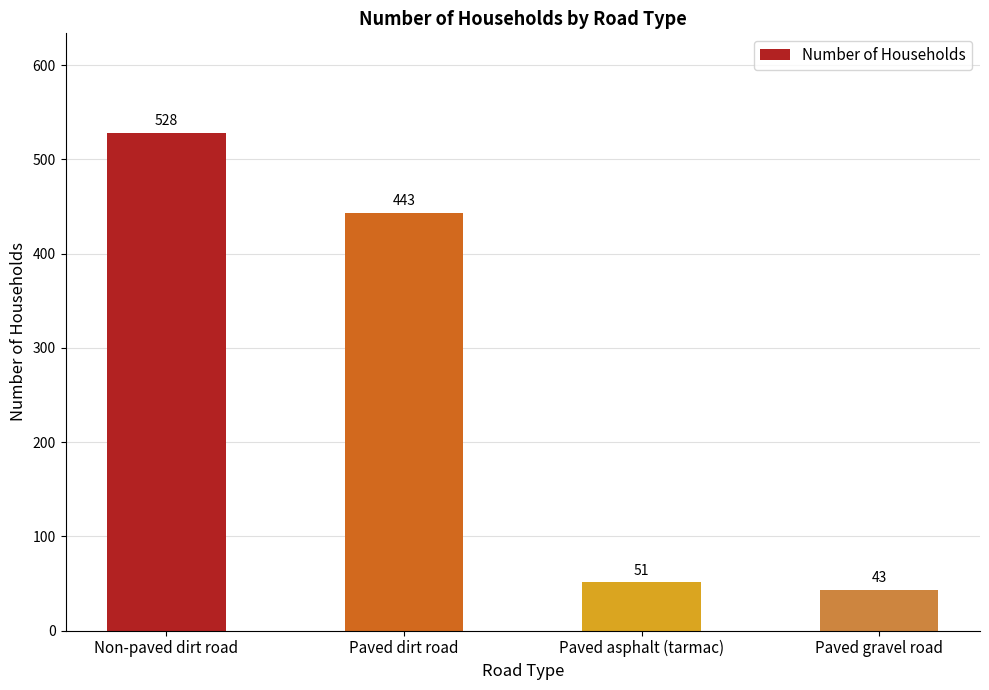

List the labels in order of value, smallest first.

Paved gravel road, Paved asphalt (tarmac), Paved dirt road, Non-paved dirt road